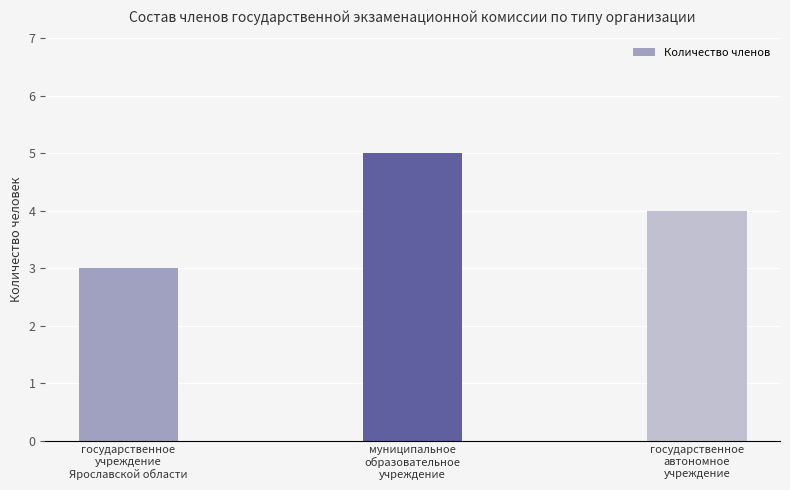

Where is the data nearest to the value 4?

государственное
автономное
учреждение